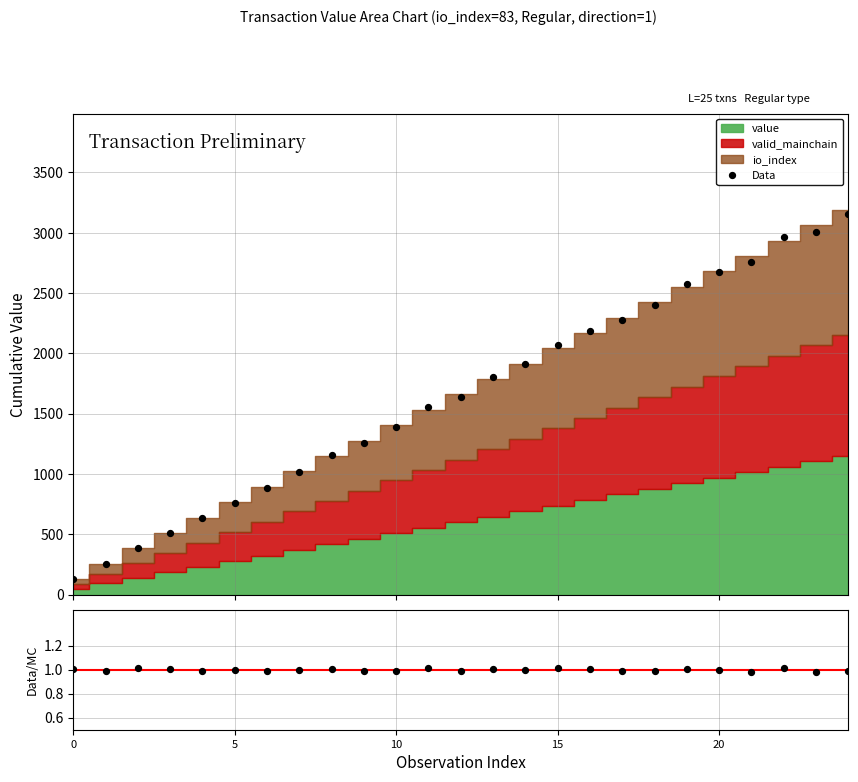

Which series reaches the maximum Y coordinate?

Data